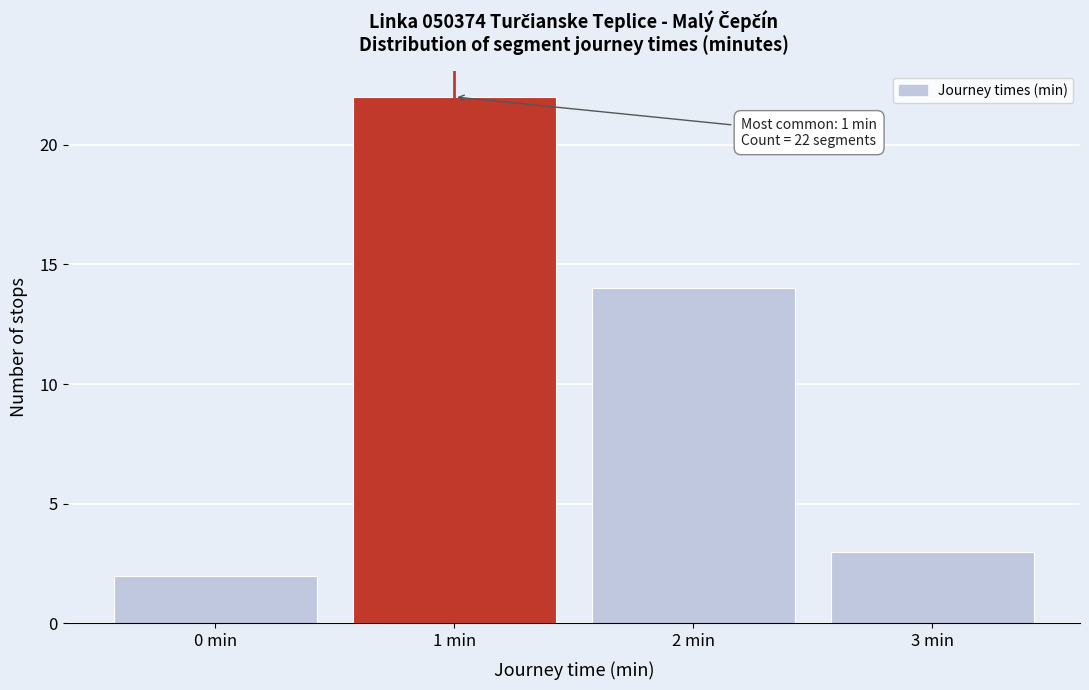

Which range on the x-axis has the tallest bar?

0.5 to 1.5